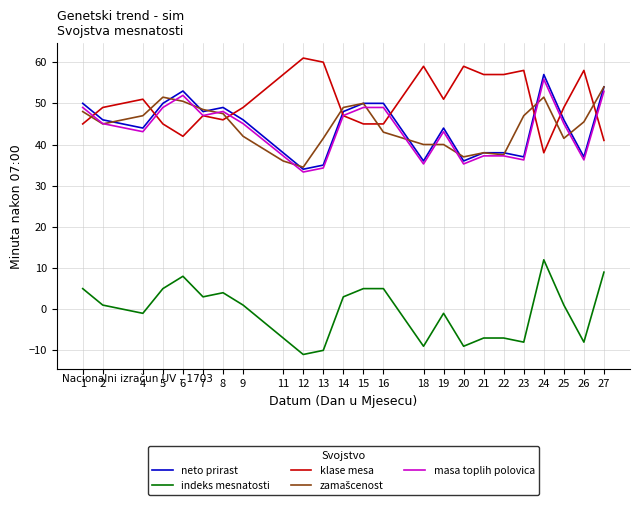

What is the spread (max minus min) of values at 16?

45.0